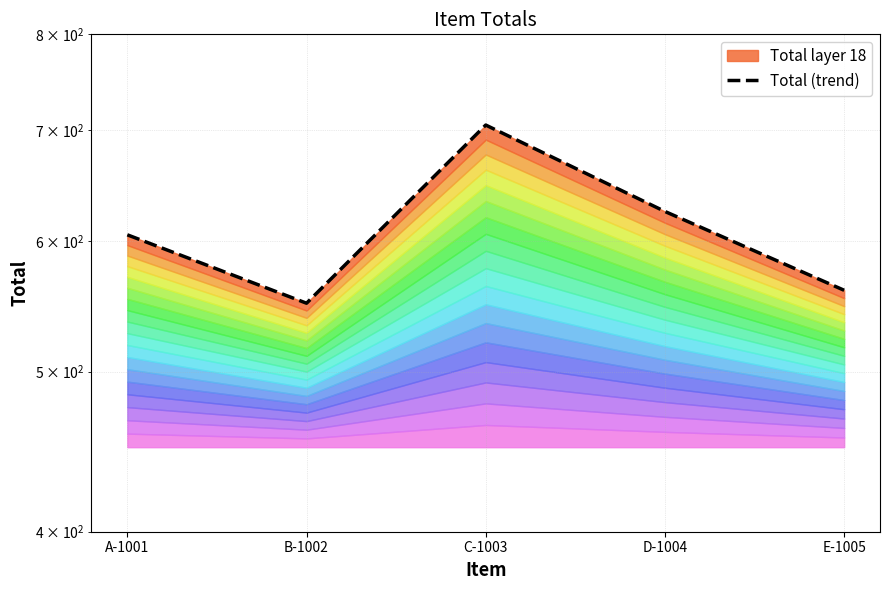

The value at C-1003 is 705. True or false?

True